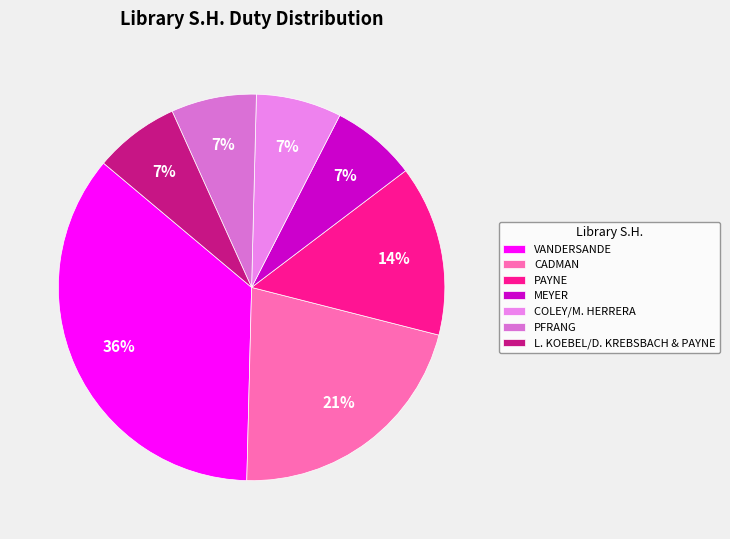

Is there a majority slice in this chart?

No